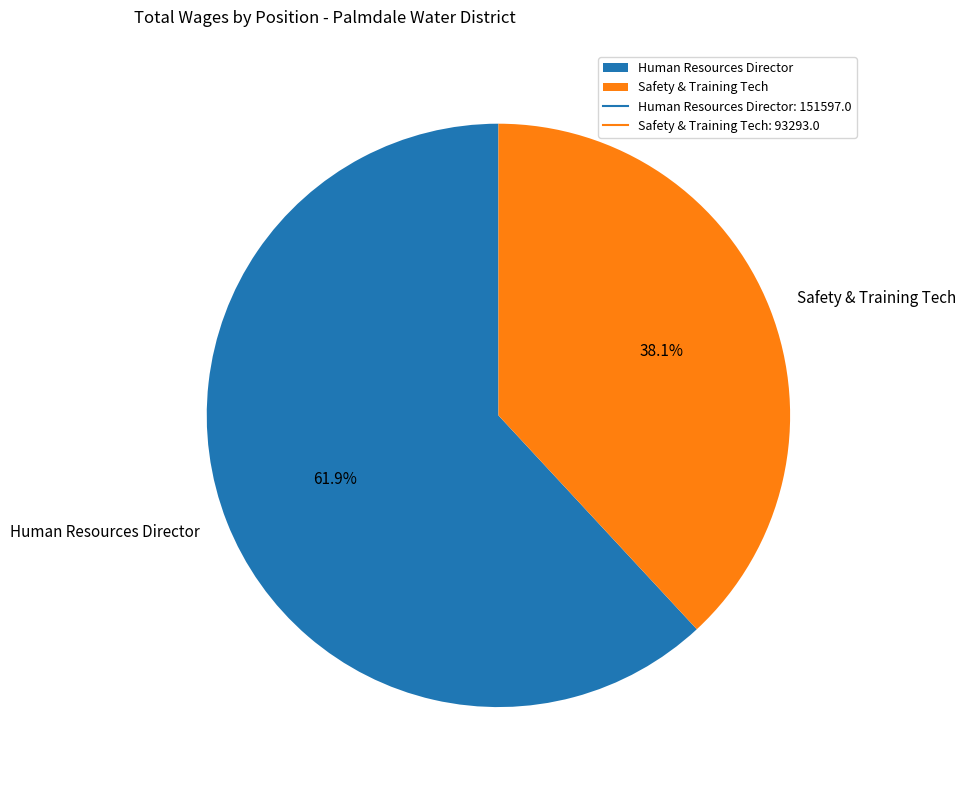

The Safety & Training Tech slice represents 38% of the pie. True or false?

True